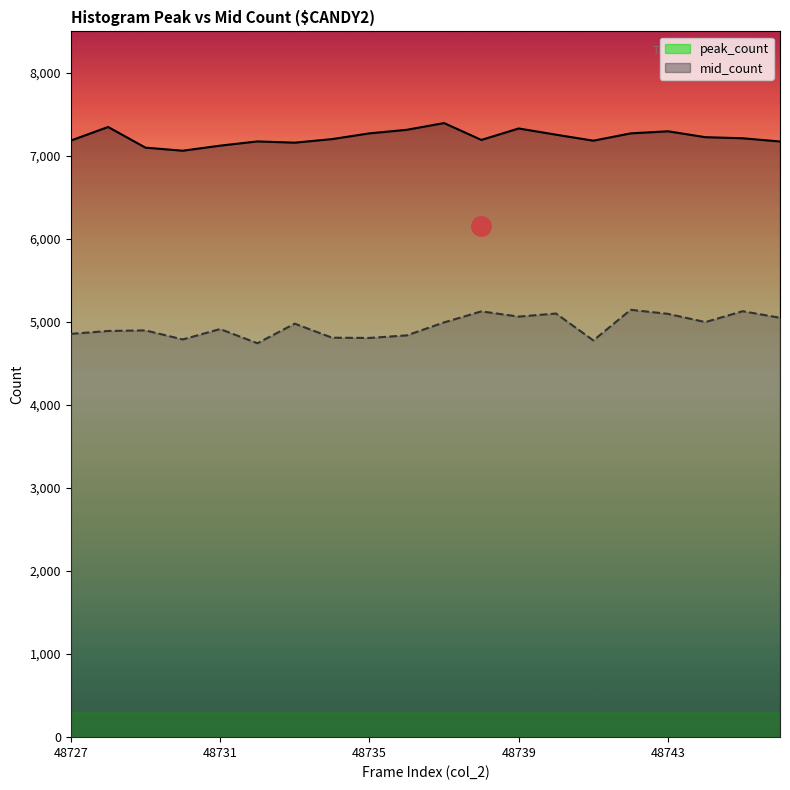

What is the greatest value displayed?

7396